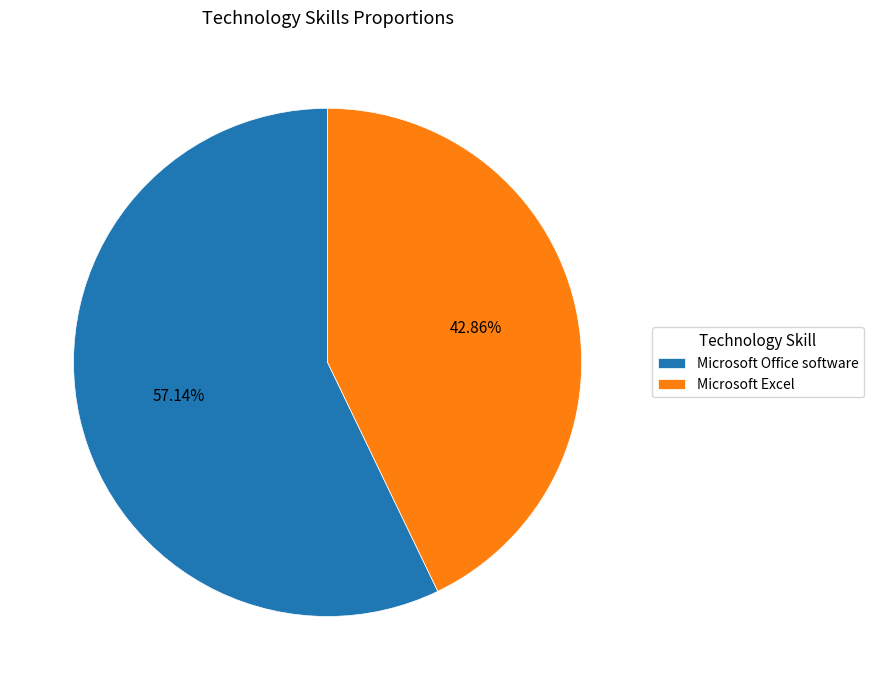

Rank the categories by value from lowest to highest.

Microsoft Excel, Microsoft Office software